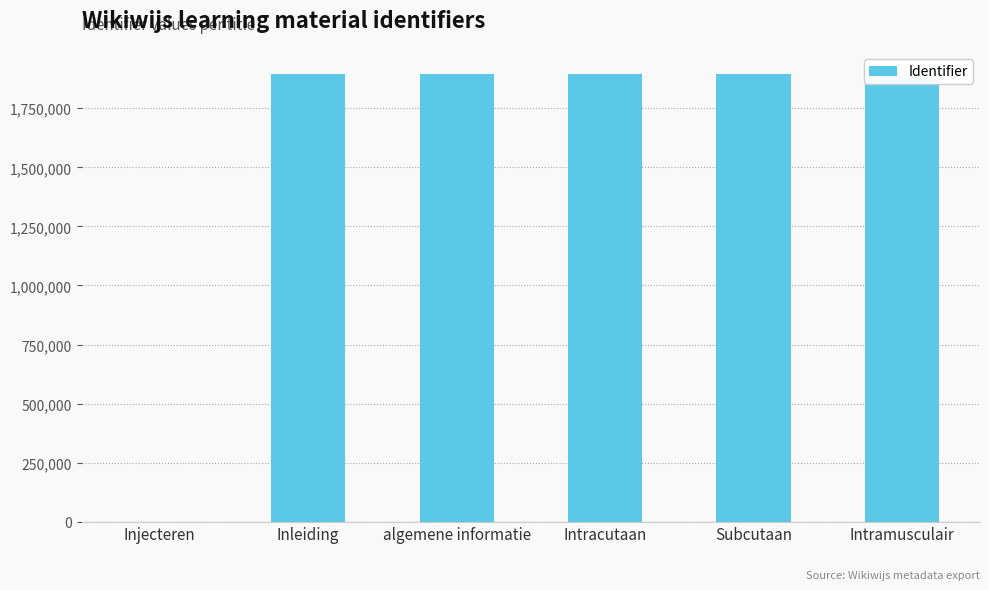

Does the chart contain any negative values?

No